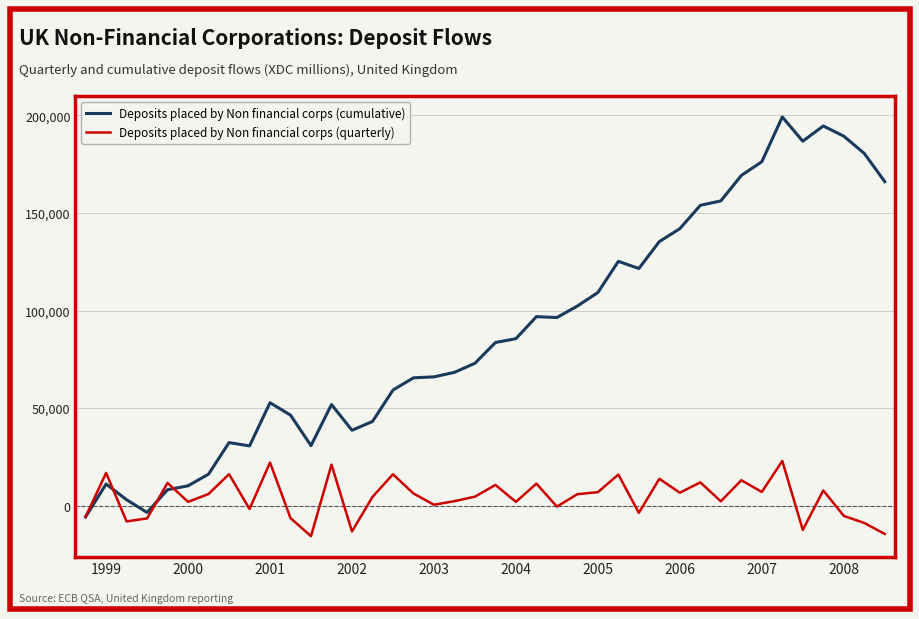

Which series has the largest range (max minus min)?

Deposits placed by Non financial corps (cumulative)